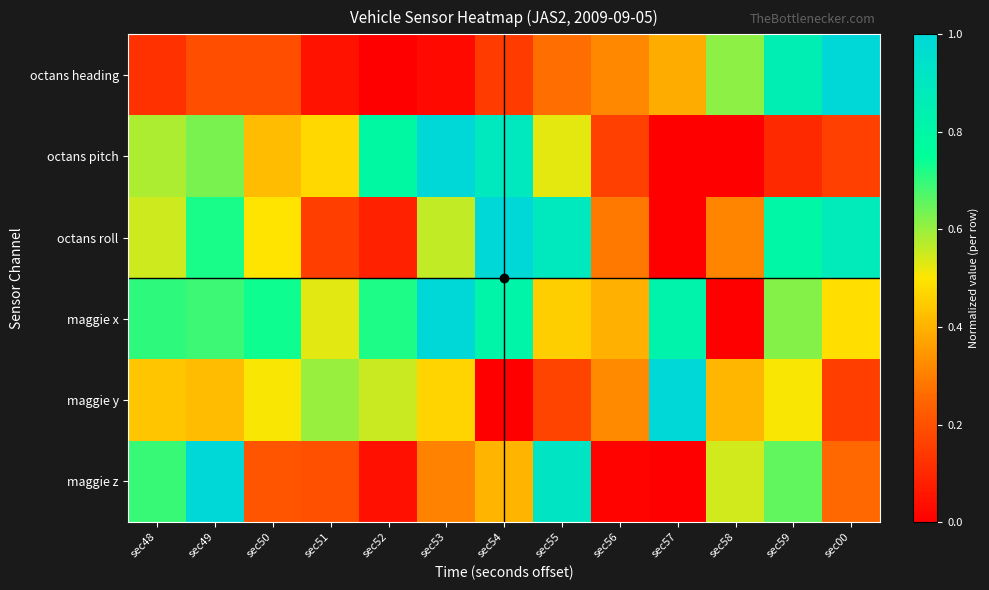

Which has a higher value, sec51 or sec53?

sec51